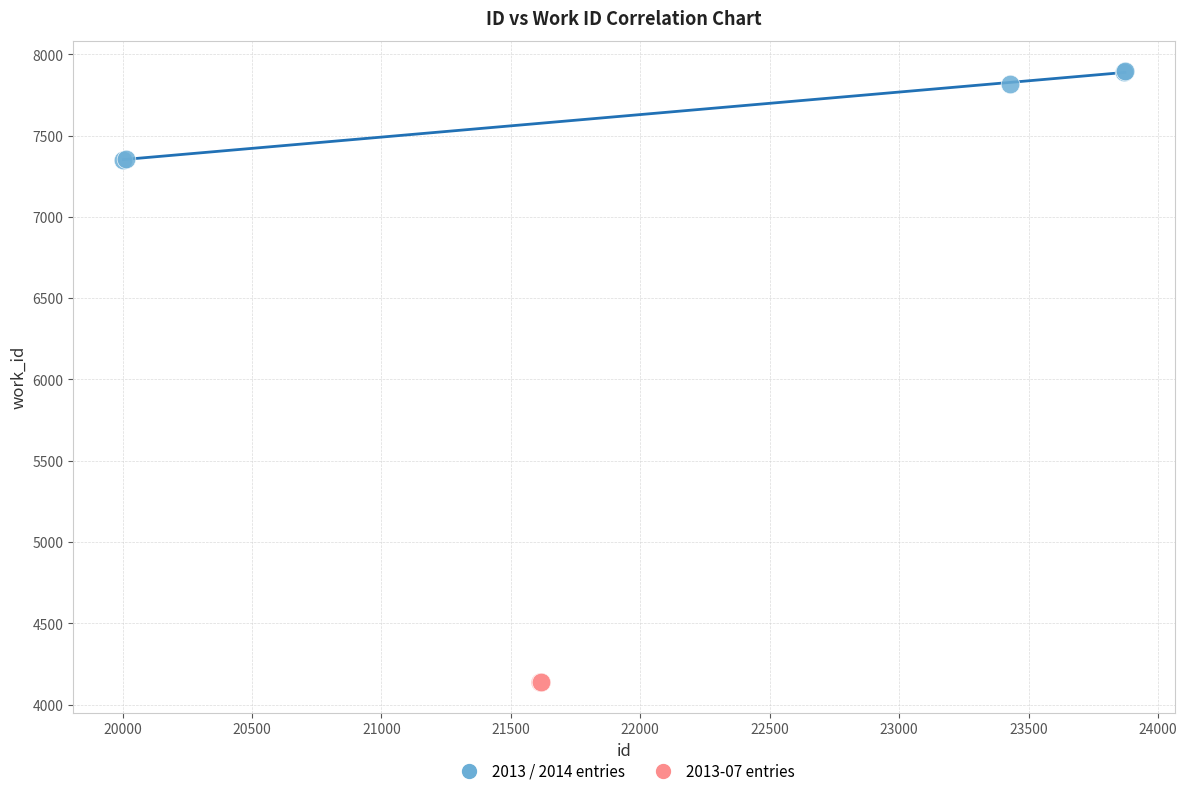

Which series reaches the minimum Y coordinate?

2013-07 entries